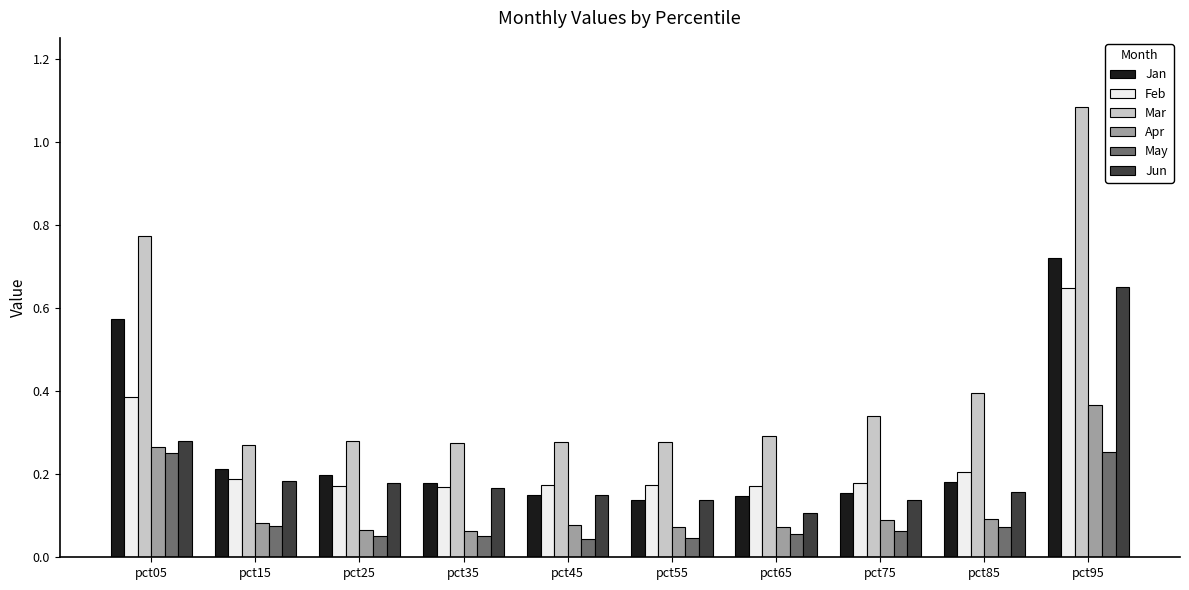

Which series has the largest range (max minus min)?

Mar